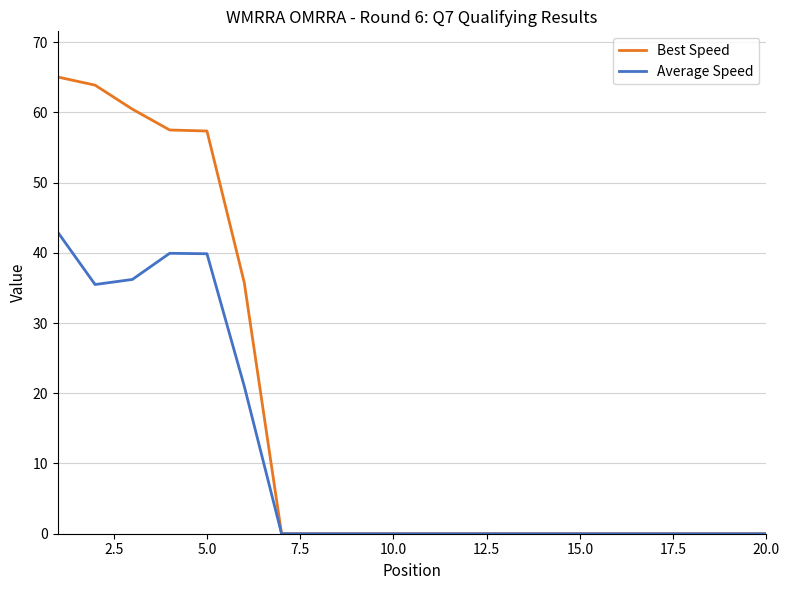

List the series in order of their overall mean, highest first.

Best Speed, Average Speed